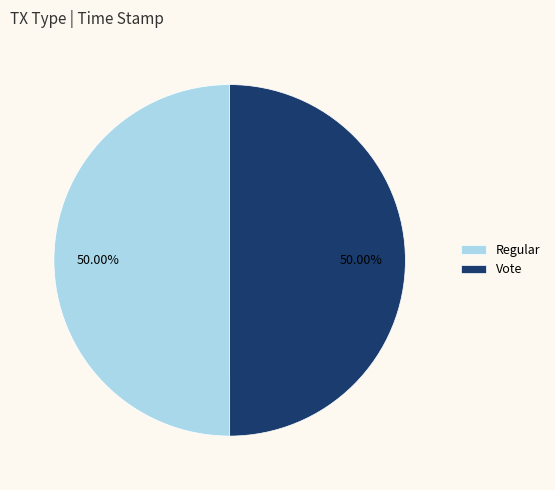

To the nearest percent, what is the average slice percentage?

50%